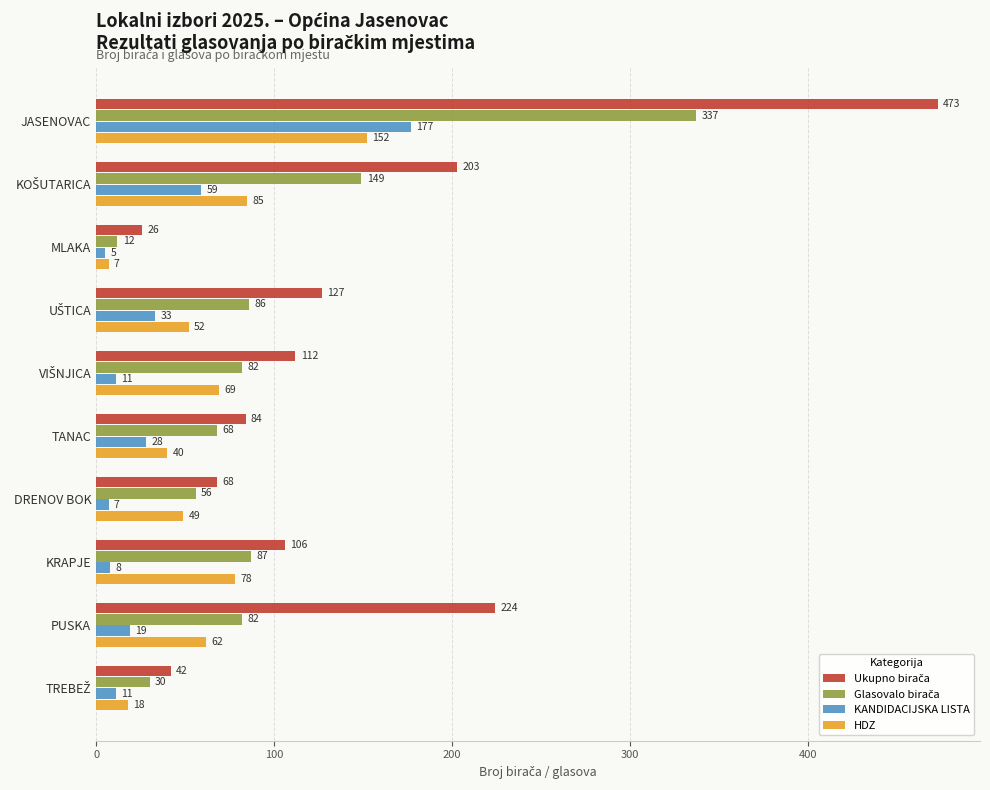

What is the total value across all series at JASENOVAC?

1139